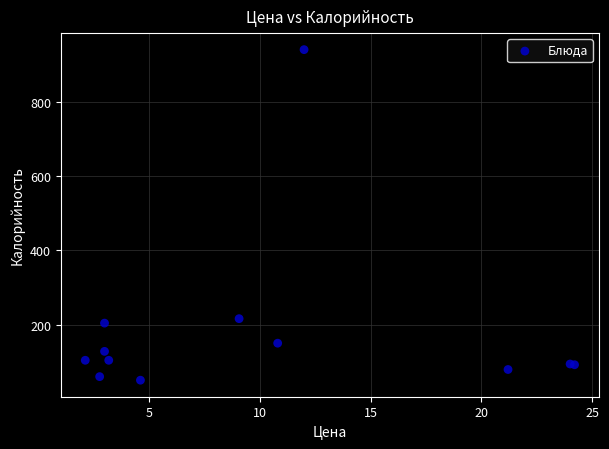

What Y value in the scatter plot is closest to 495?

216.0